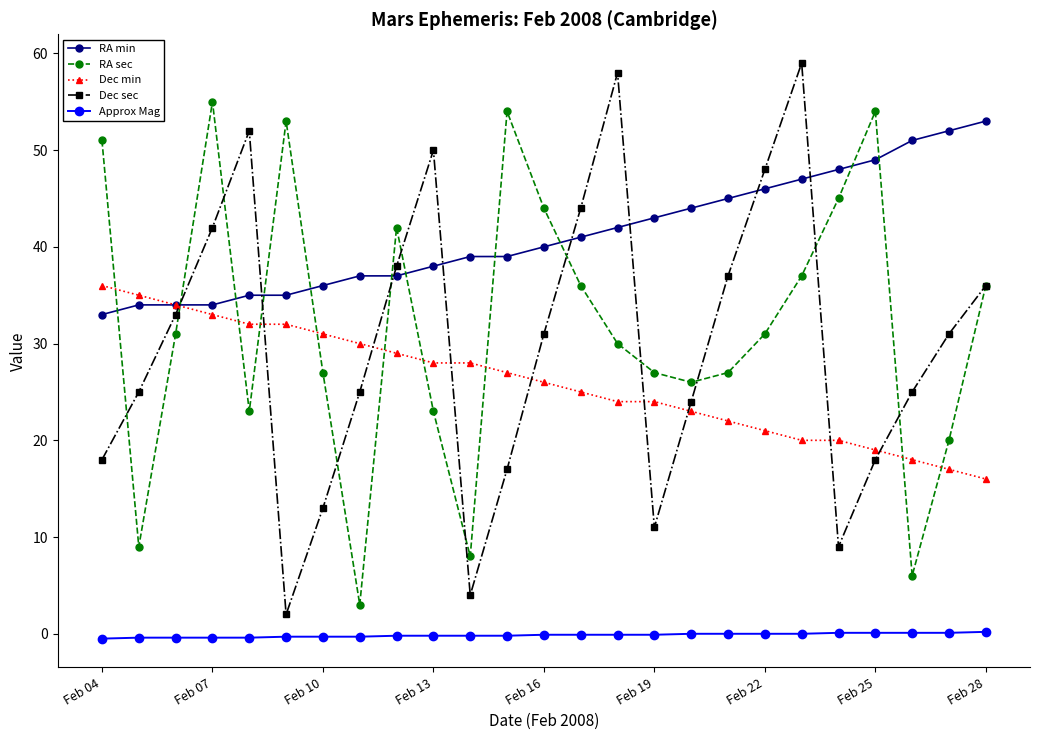

What is the value of the RA min point at the 8th from the left?

37.0